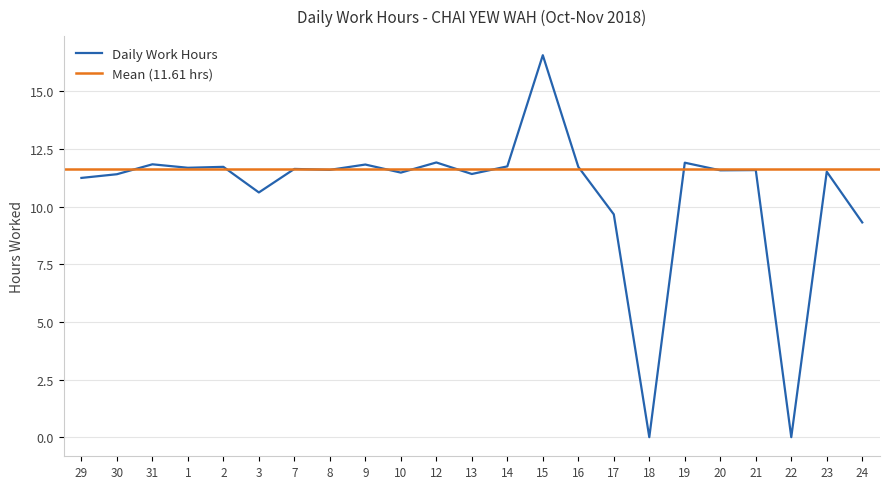

How many values are above zero?

21